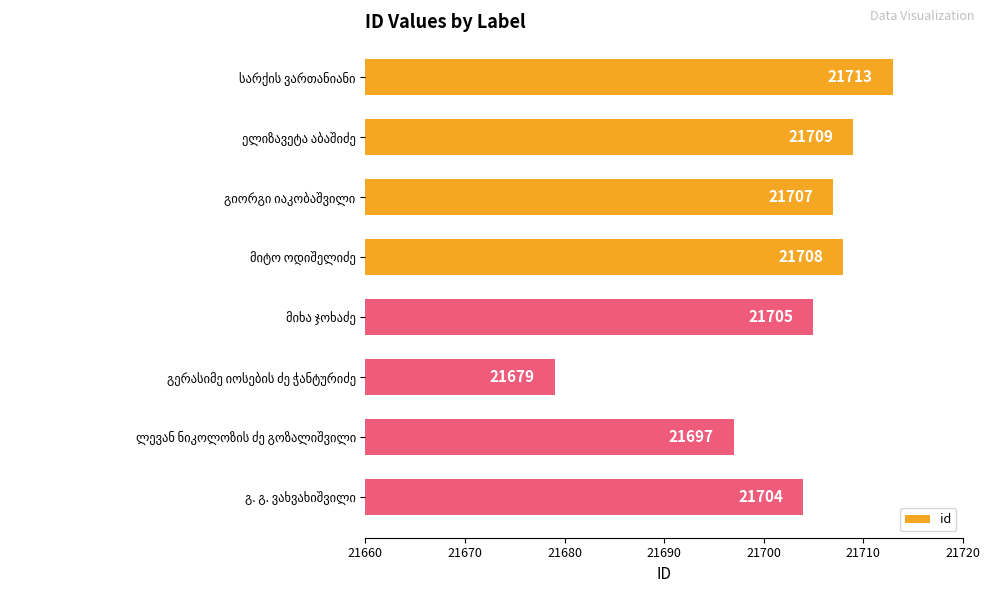

How many categories are shown in the chart?

8